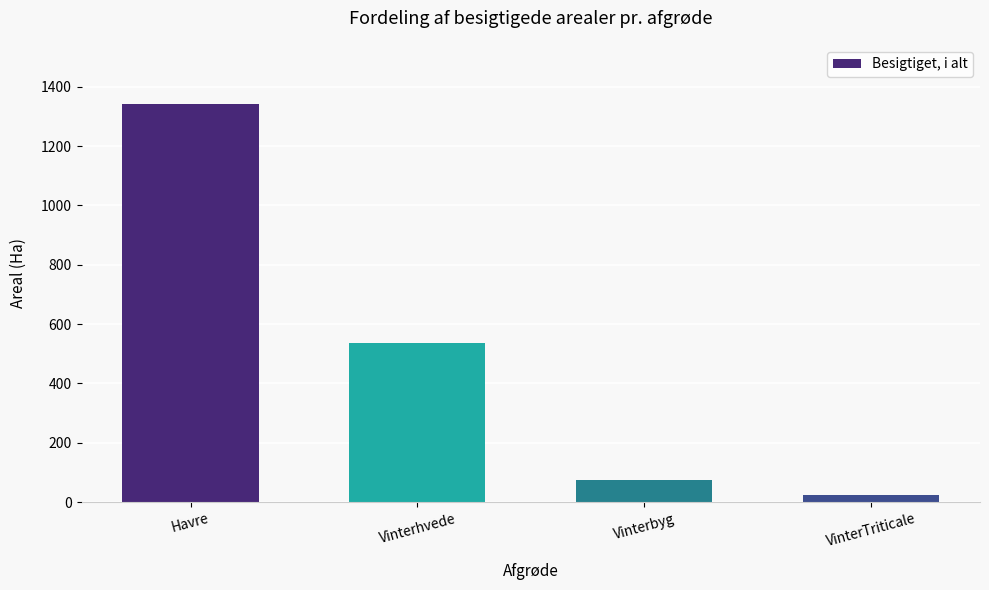

What is the label of the 1st bar from the right?

VinterTriticale